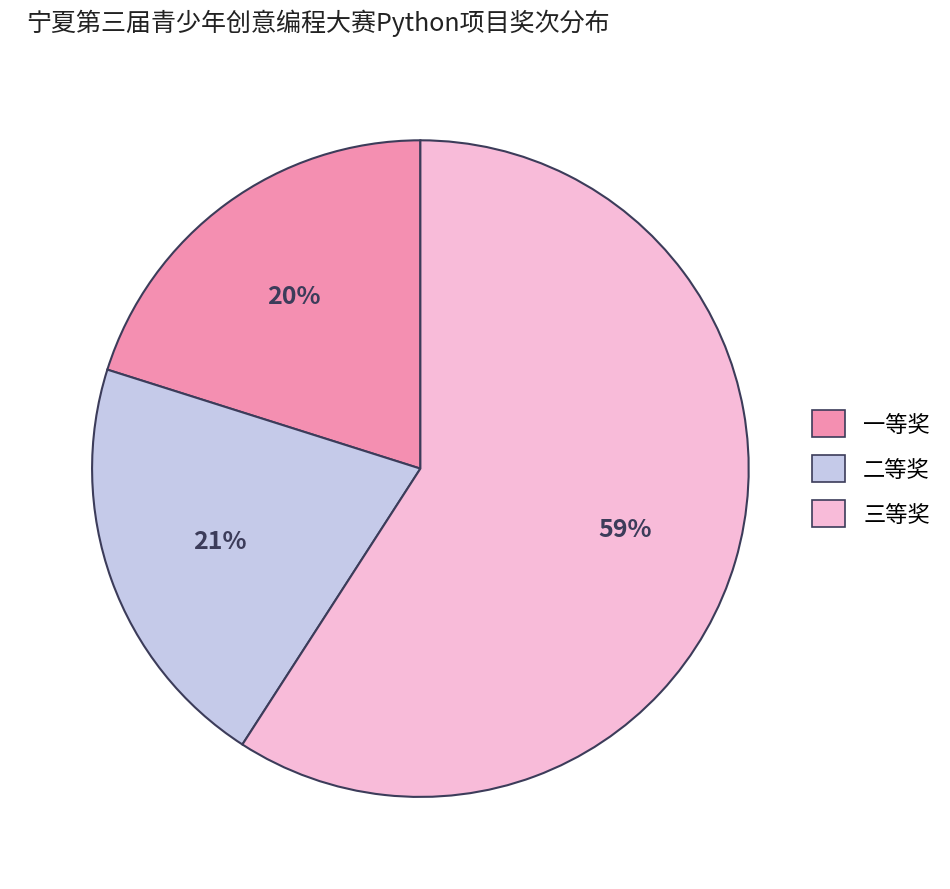

Which category has the biggest portion of the pie?

三等奖